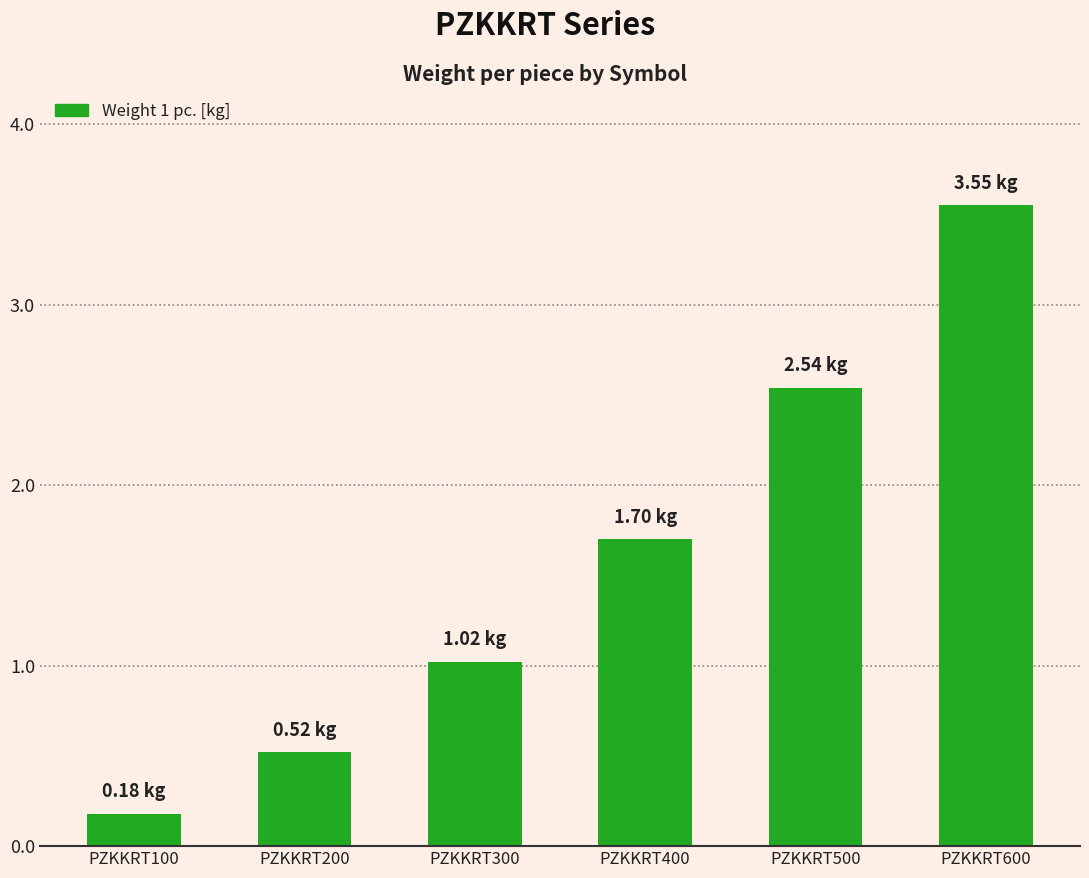

What is the difference between the second highest and minimum values?

2.4